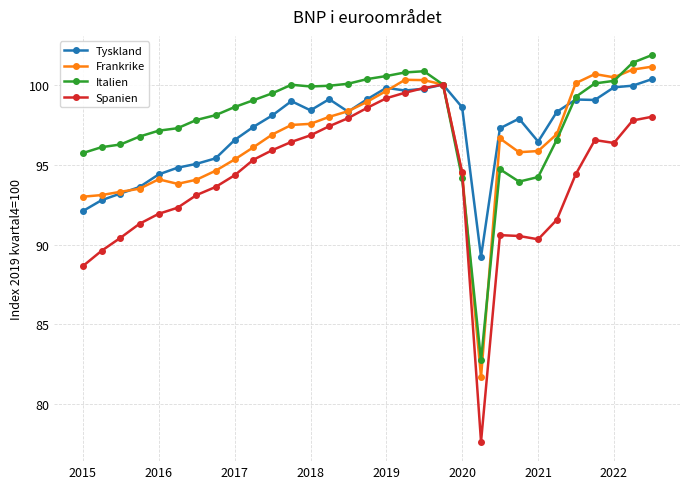

At how many categories does at least one series exceed 97?

25